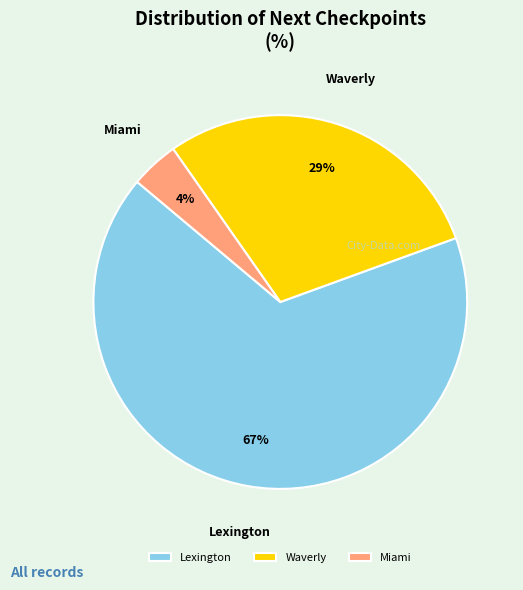

Do Lexington and Miami together represent more than half of the pie?

Yes